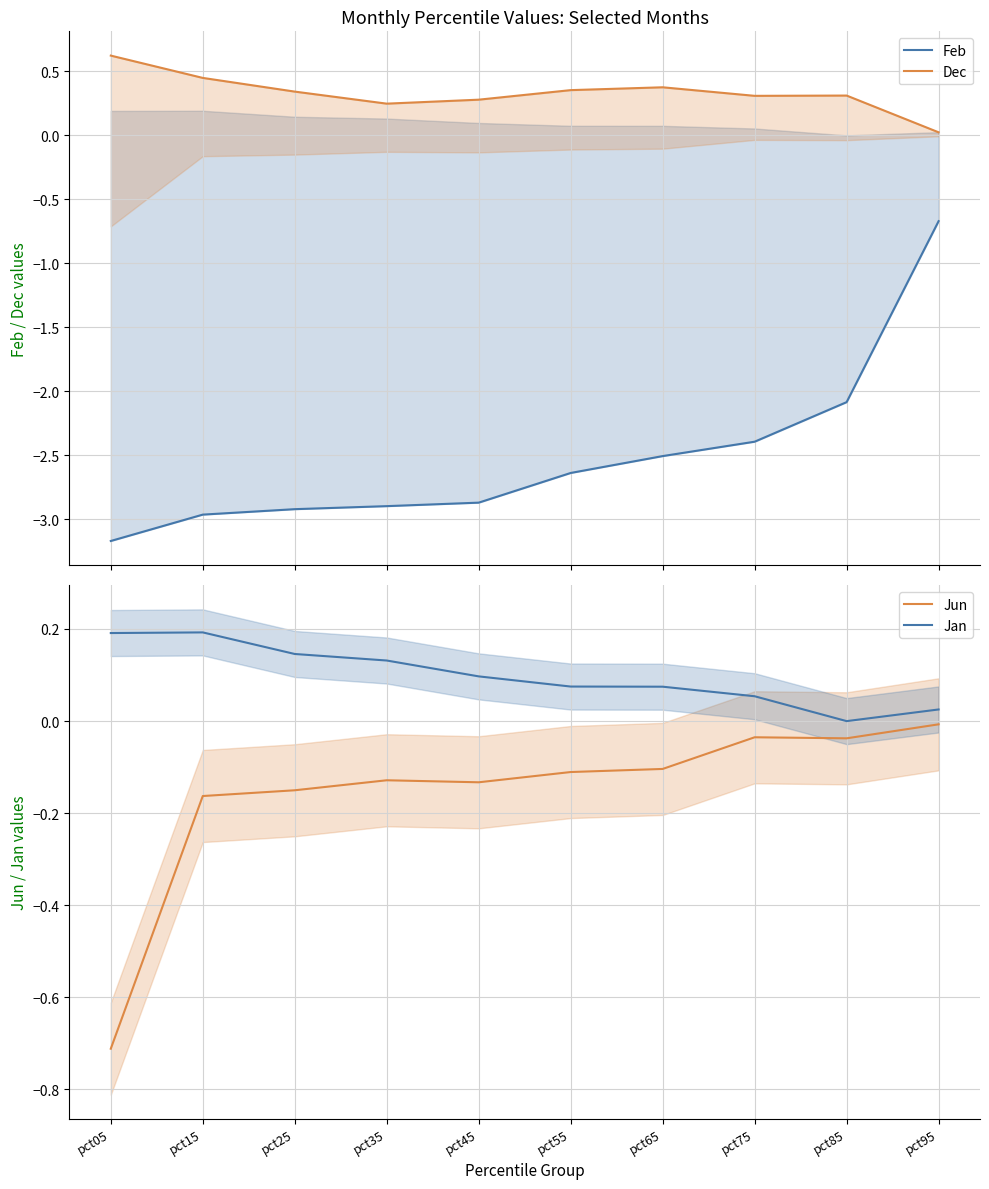

Is it true that Dec equals 0.3 at pct85?

True